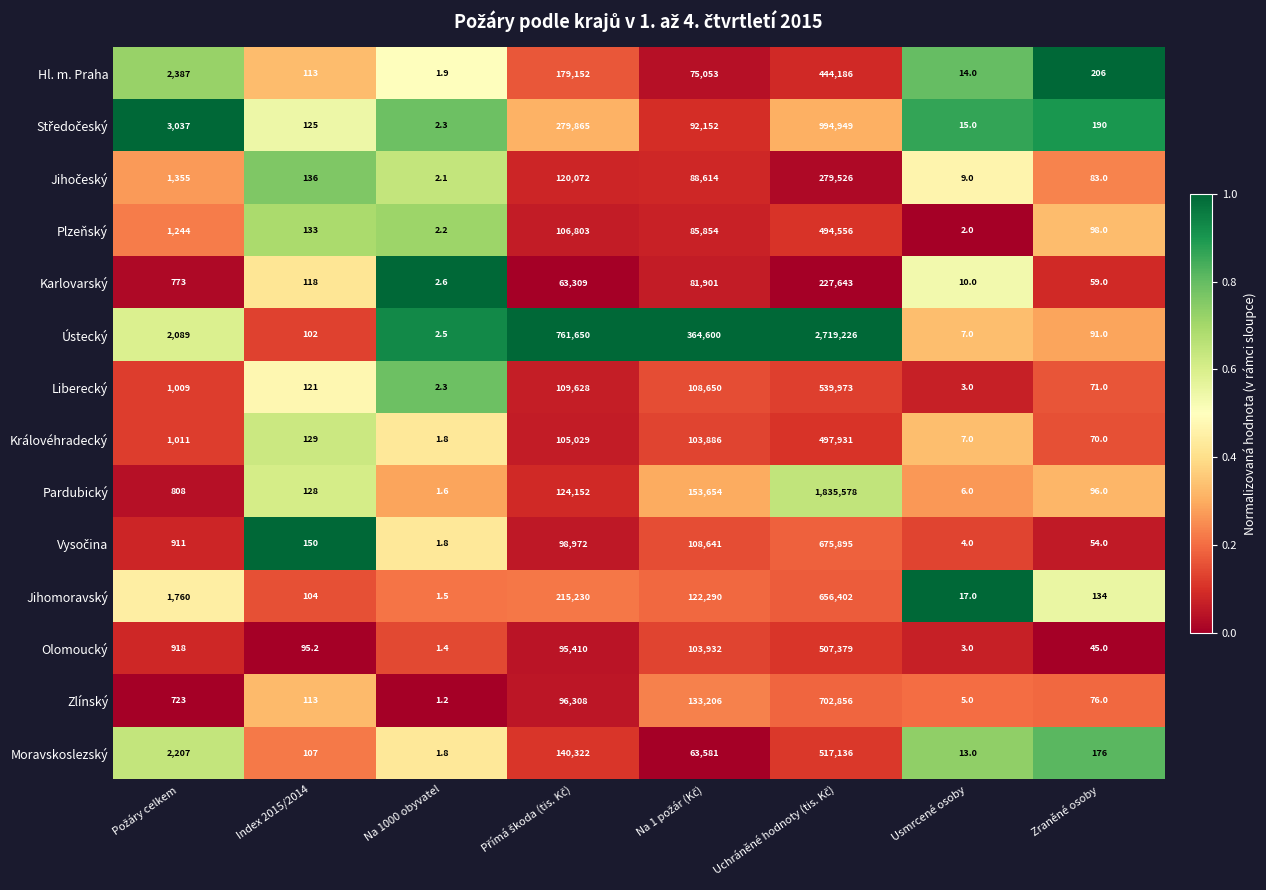

The Olomoucký series shows 3.0 at Usmrcené osoby. True or false?

True